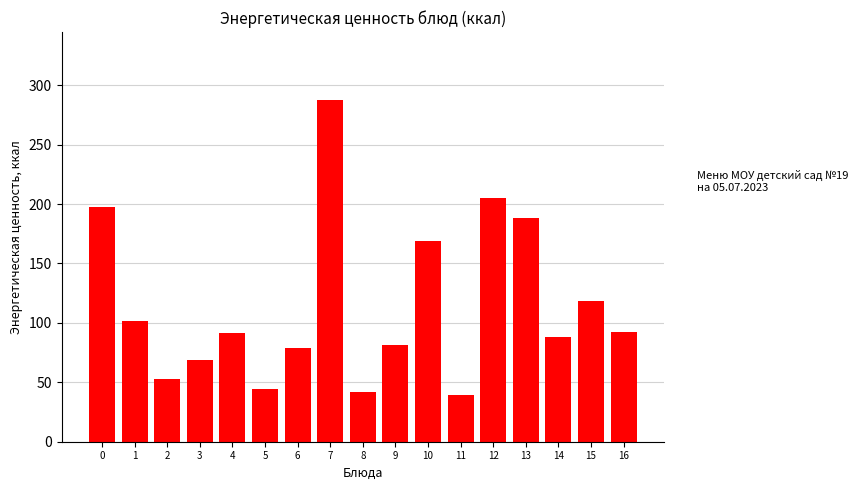

Are the bars grouped side by side (vs. stacked)?

No